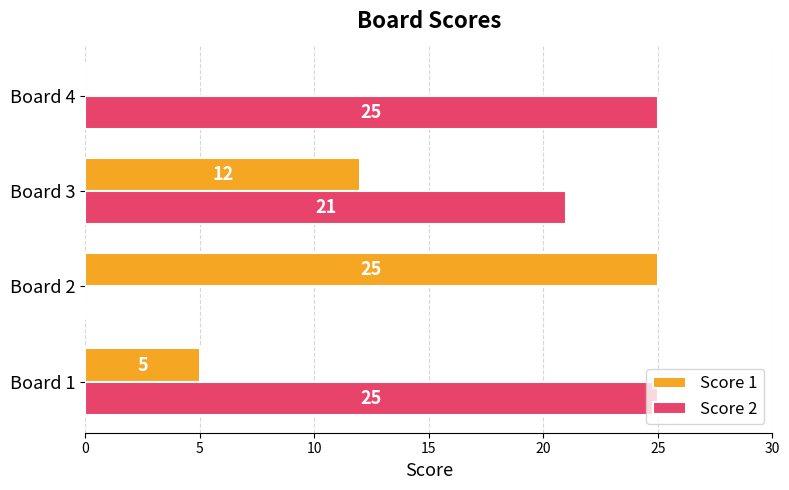

What is the sum of all Score 2 values?

71